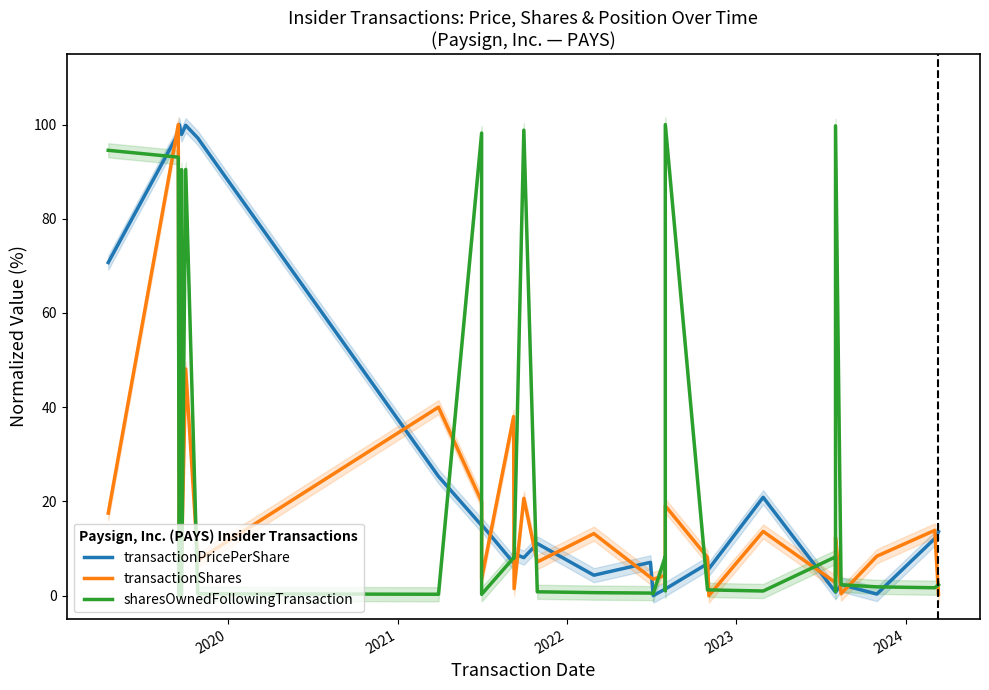

Reading left to right, list all the values displayed in this chart.

transactionPricePerShare: 70.7	98.1	100.0	97.9	97.9	99.9	97.2	25.3	14.9	15.0	6.9	8.9	8.0	11.0	4.3	7.0	0.0	1.4	1.4	1.4	1.4	1.4	6.8	5.7	20.9	0.7	0.7	0.7	0.7	0.7	2.3	0.3	12.1	13.6
transactionShares: 17.5	100.0	1.3	11.9	7.7	48.1	7.5	40.0	20.0	3.6	38.0	1.5	20.6	7.1	13.2	3.9	3.5	4.3	7.7	7.8	9.3	19.0	8.1	0.0	13.6	2.8	5.0	5.0	6.0	12.3	0.4	8.4	13.8	0.2
sharesOwnedFollowingTransaction: 94.5	93.1	0.0	90.4	0.0	90.5	0.4	0.3	98.2	0.3	8.0	8.0	98.8	0.8	0.6	0.5	0.4	8.3	1.0	1.7	1.4	100.0	1.2	1.2	1.0	8.2	1.6	0.9	1.3	99.7	2.3	1.8	1.7	2.3